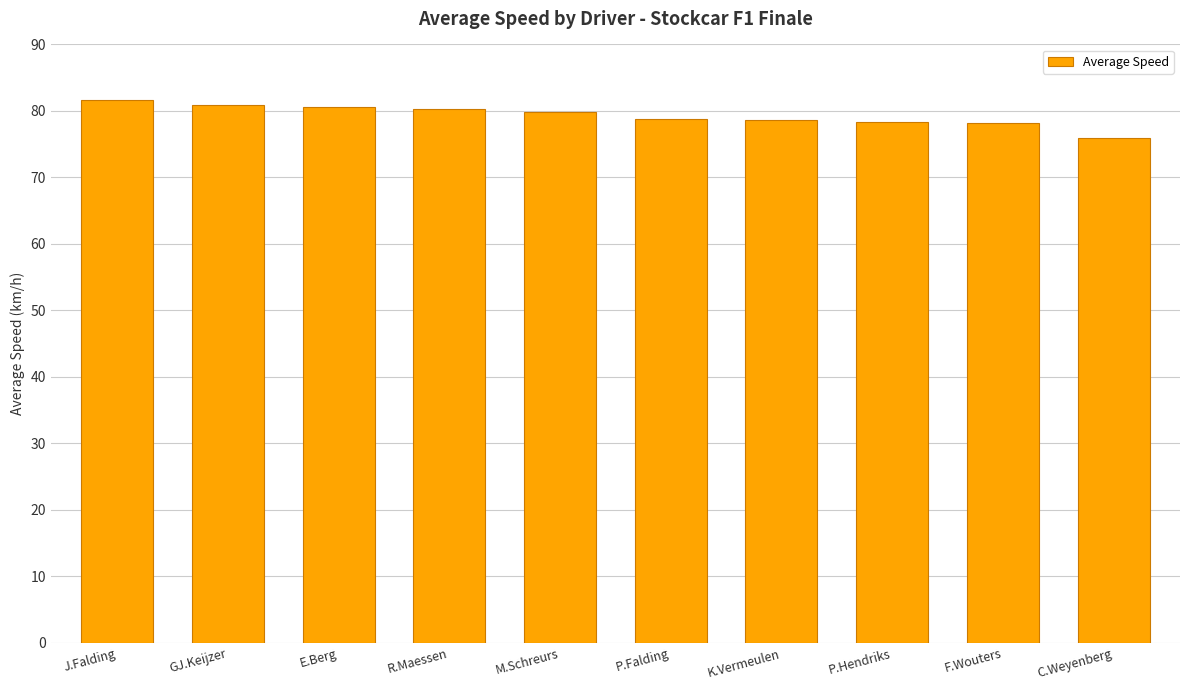

What is the label of the 5th bar from the right?

P.Falding